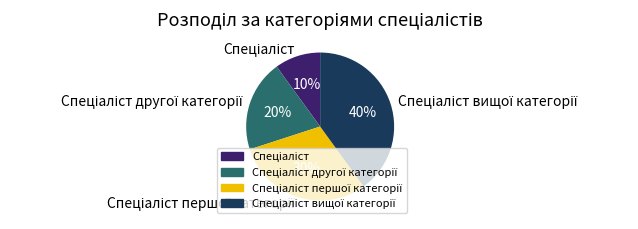

Does any single category account for the majority?

No